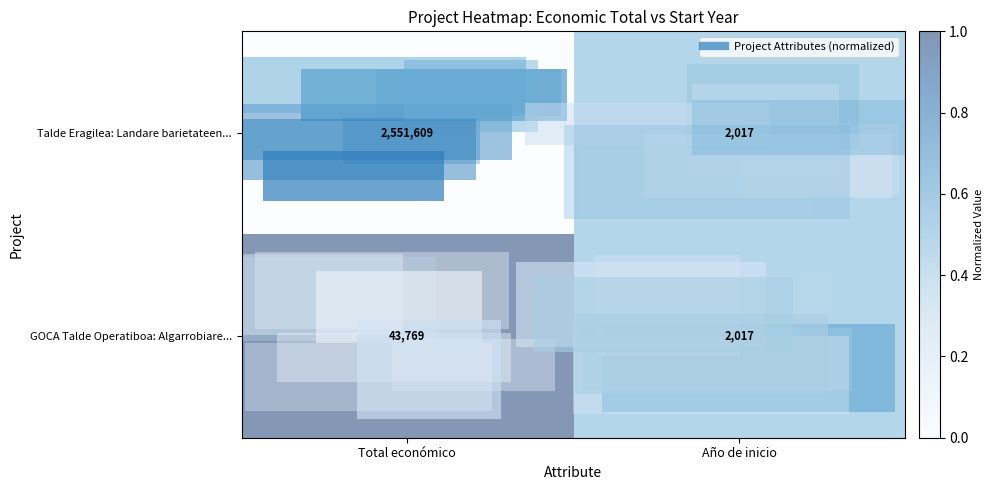

The value of GOCA Talde Operatiboa: Algarrobiare... at Total económico is 43769. True or false?

True